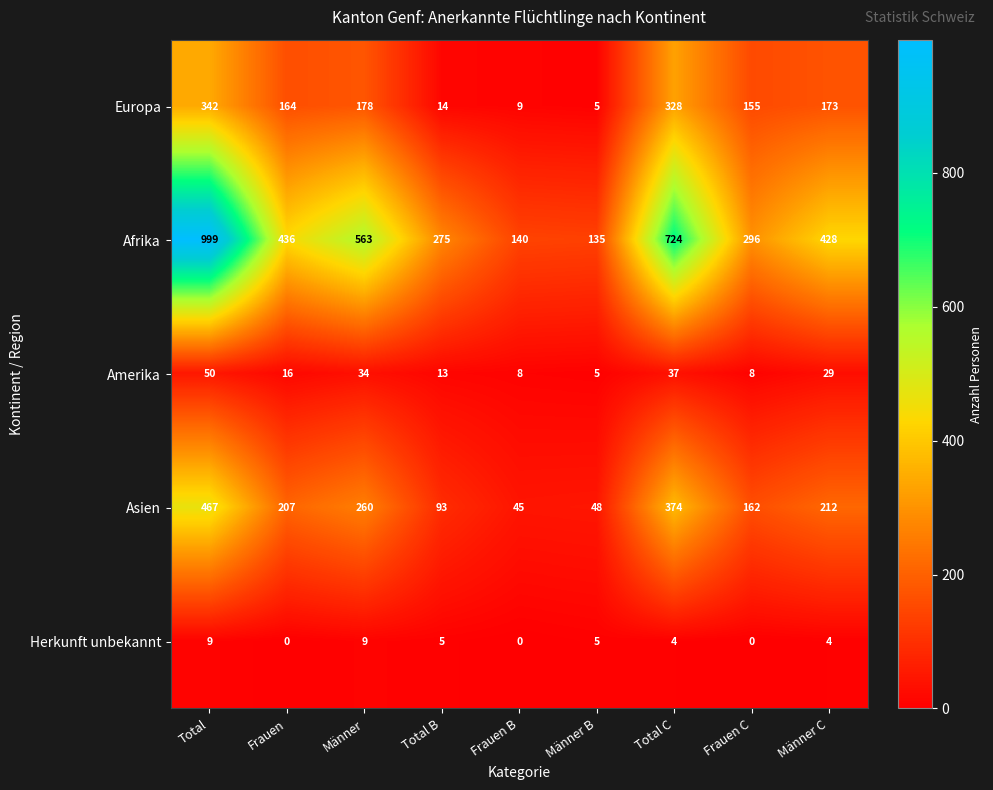

What is the approximate value of Afrika at Frauen, to the nearest 50?

450